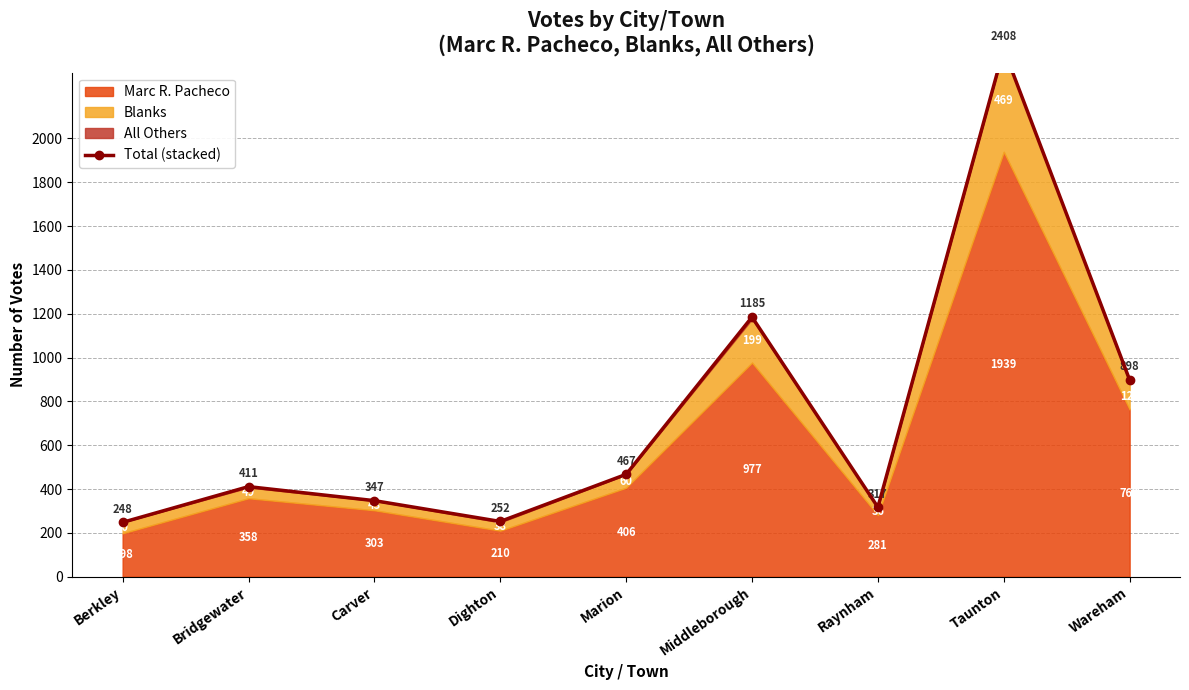

Reading left to right, list all the values displayed in this chart.

248	411	347	252	467	1185	317	2408	898